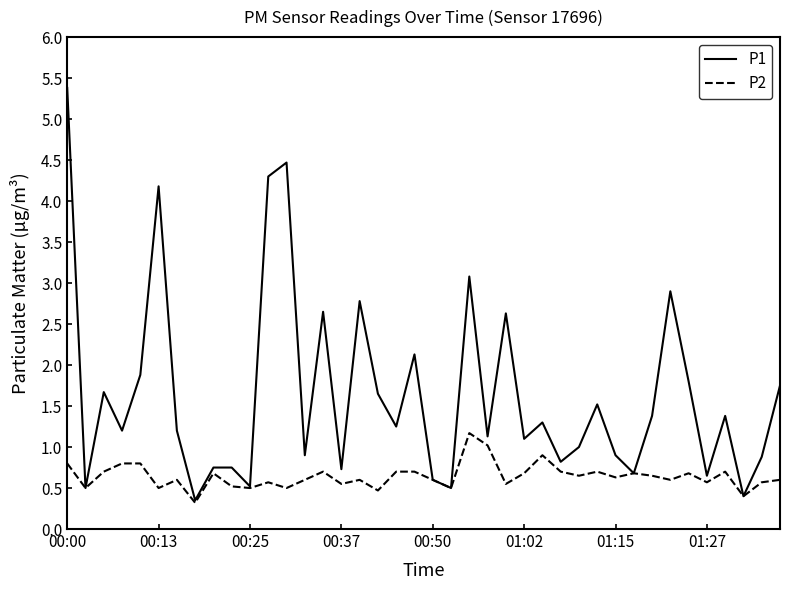

What are all the series names shown in the legend?

P1, P2